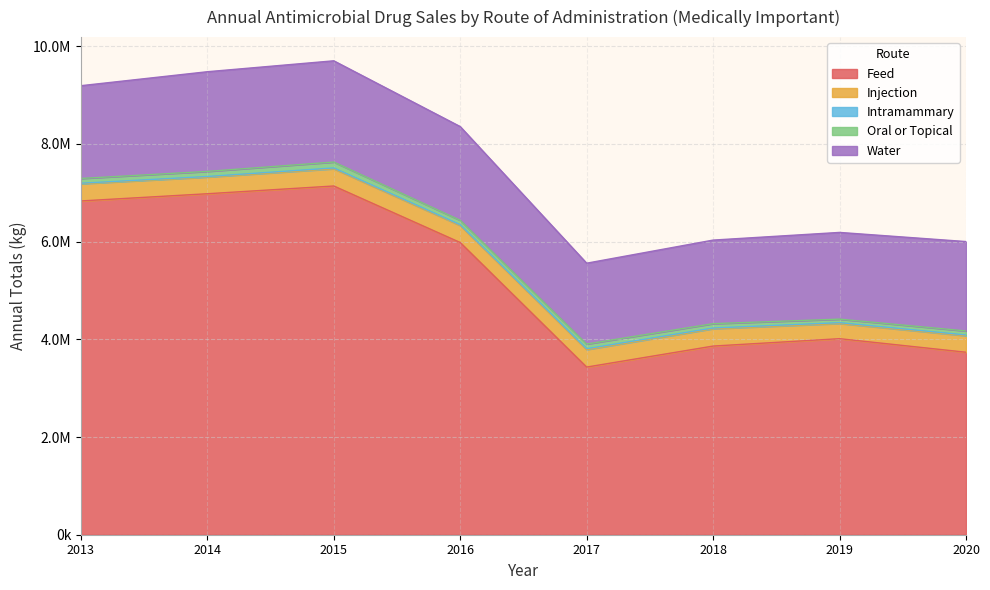

Which series has the largest range (max minus min)?

Feed